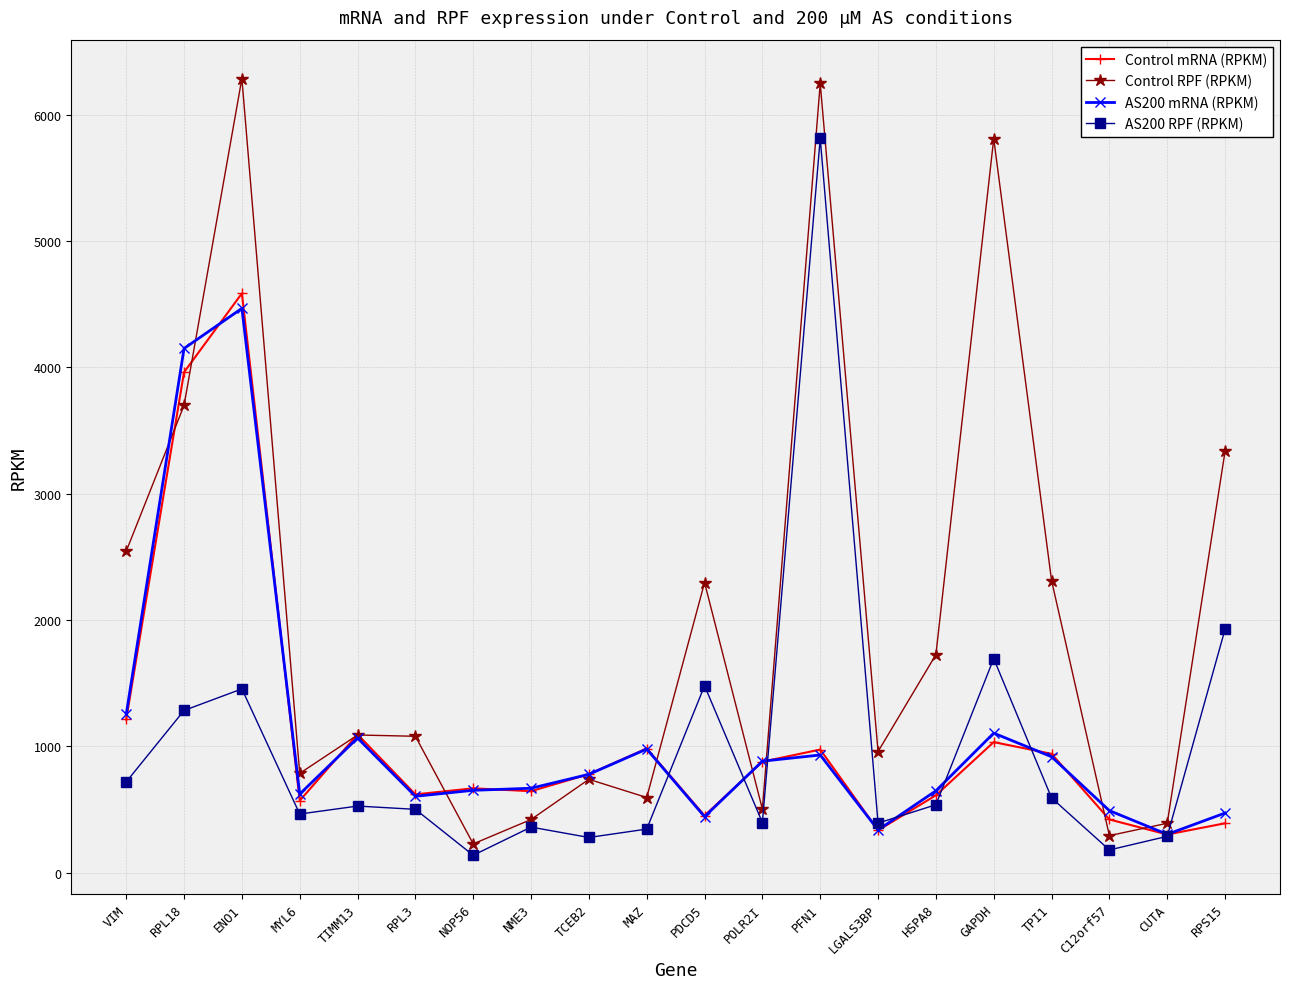

What are all the series names shown in the legend?

Control mRNA (RPKM), Control RPF (RPKM), AS200 mRNA (RPKM), AS200 RPF (RPKM)